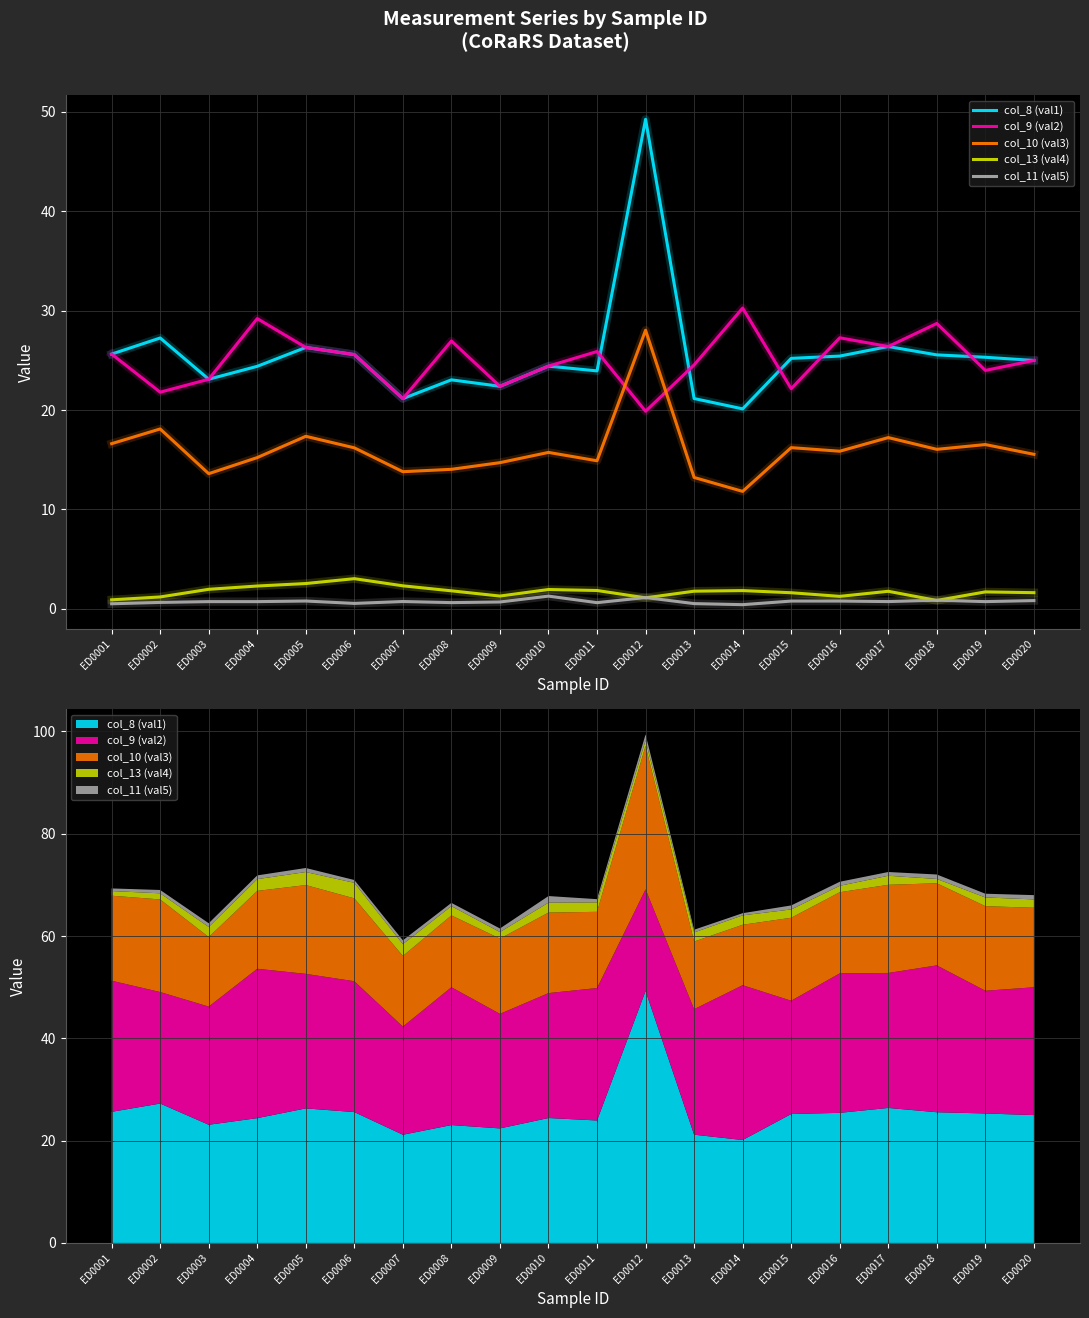

At which label does col_8 (val1) reach its minimum?

ED0014